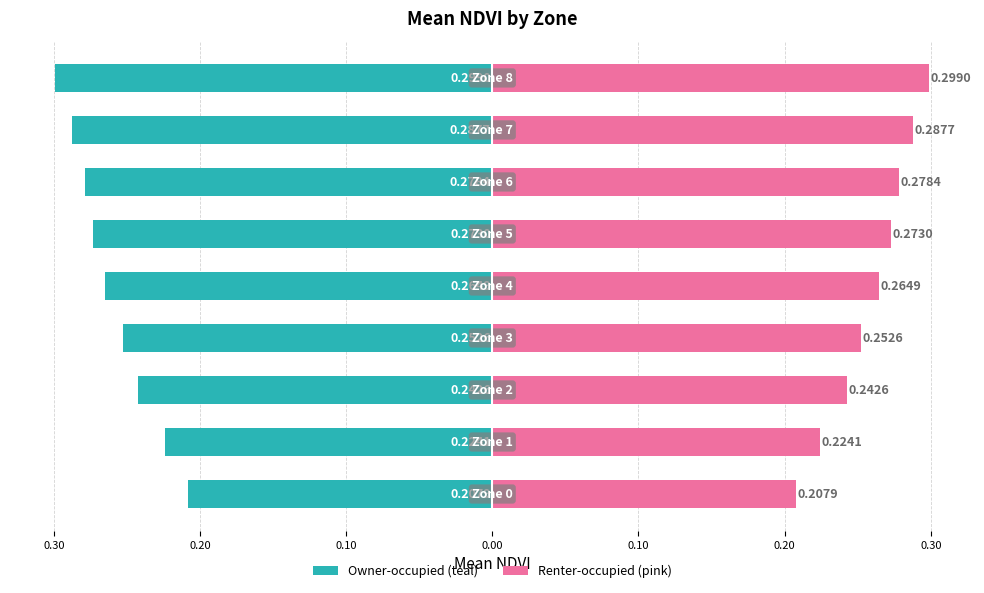

Count the Mean NDVI (right mirror) values in the range 0 to 1.

9